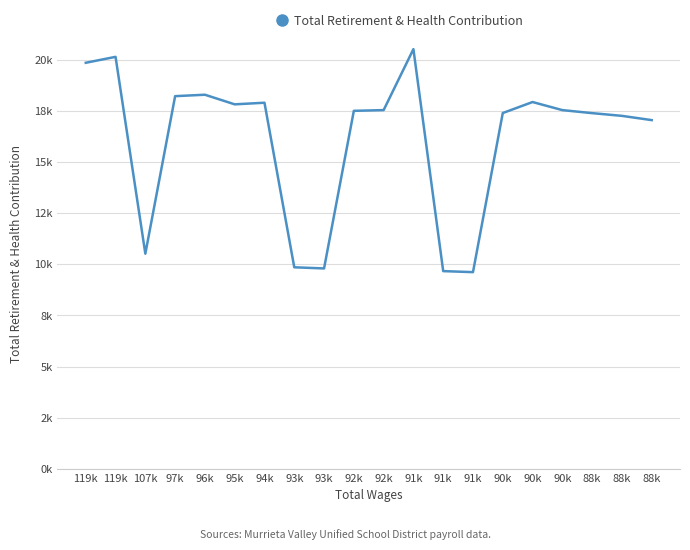

What is the change in value from 119k to 88k?

-2595